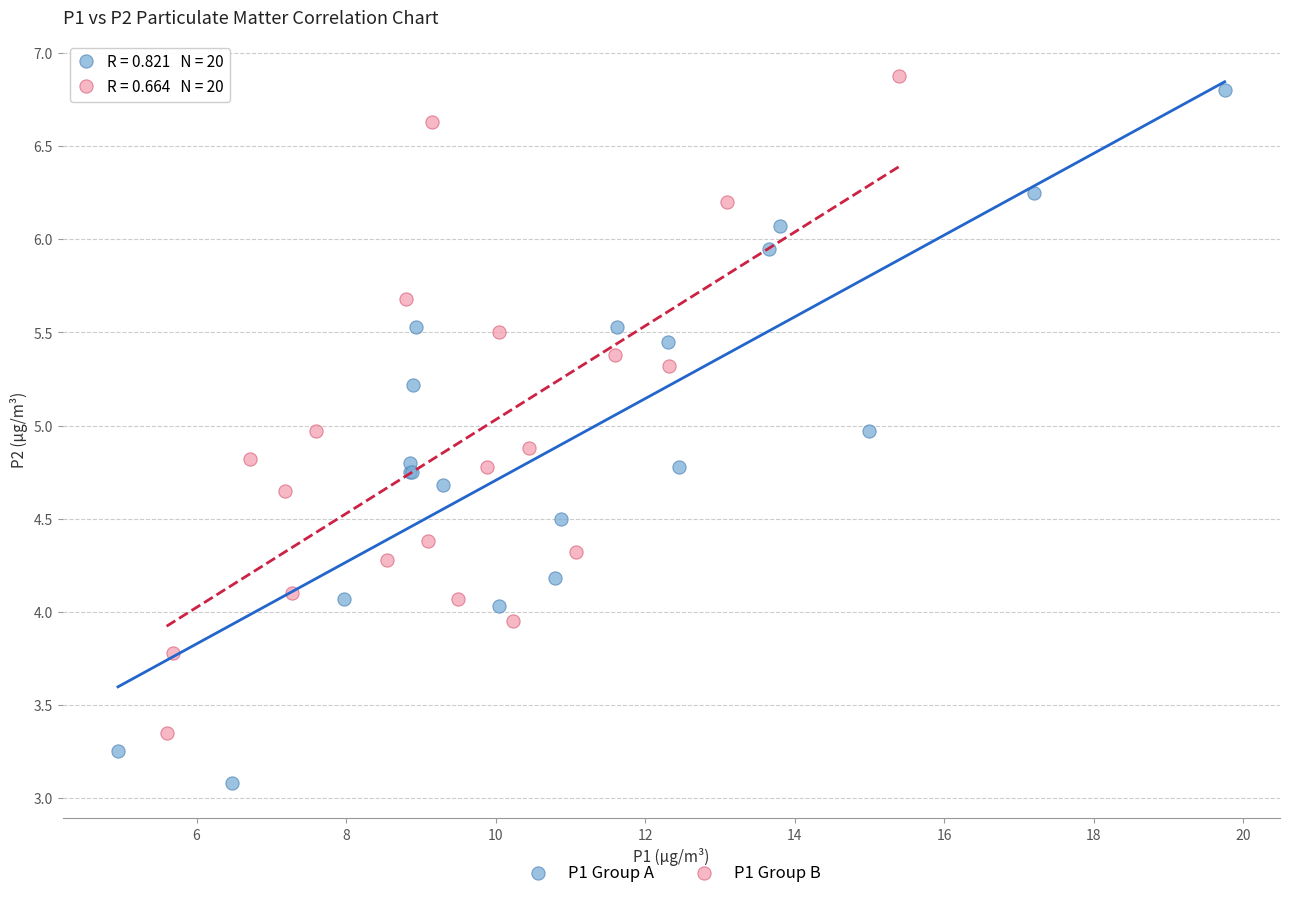

Which series reaches the maximum Y coordinate?

P1 Group B